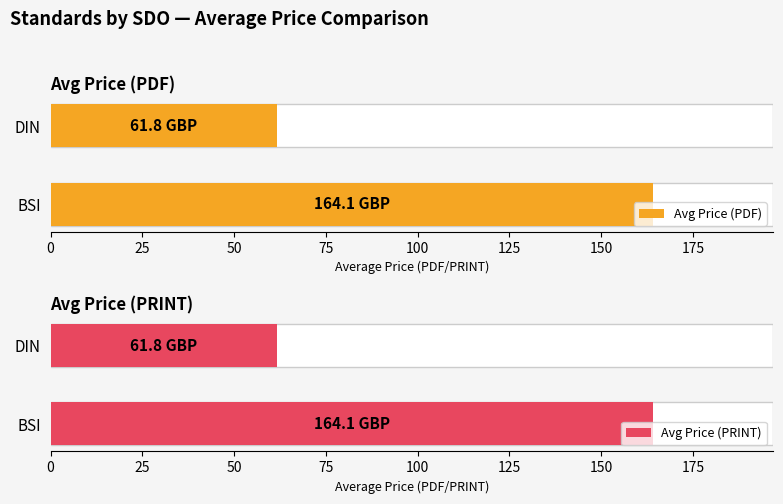

Which series has the widest spread of values?

Average Price (PDF)